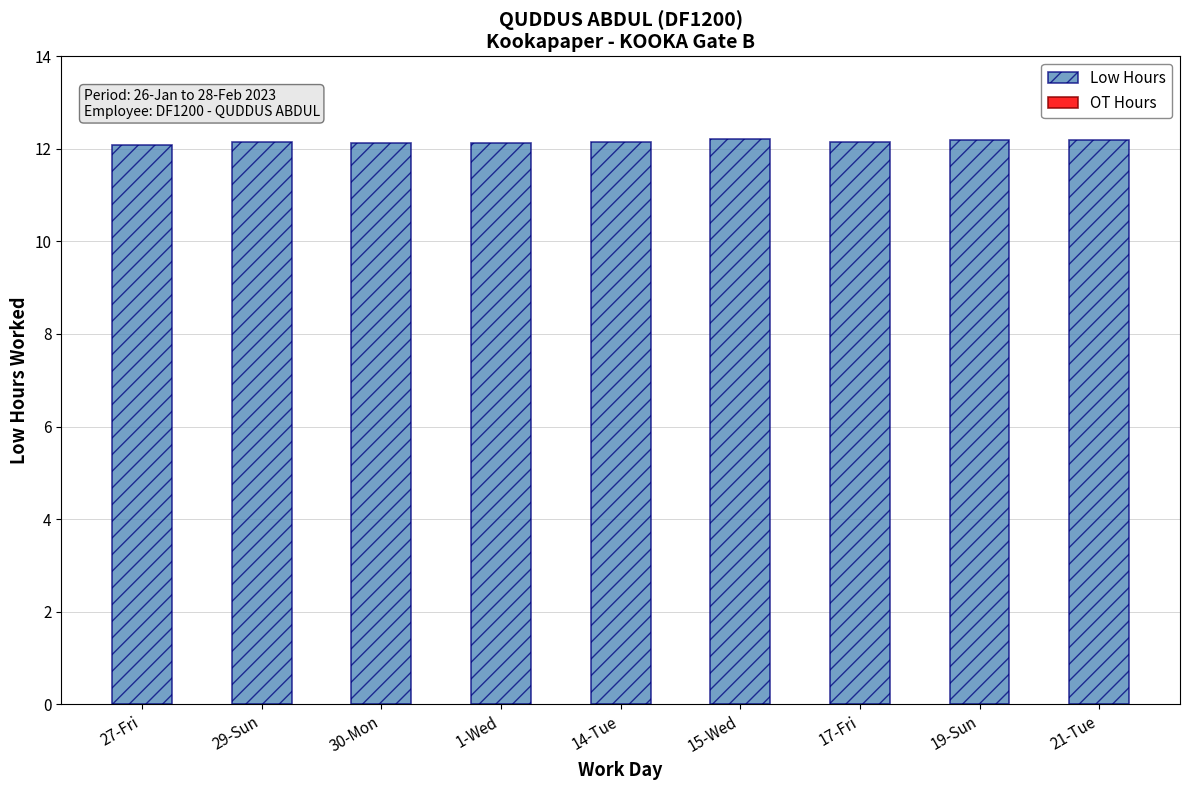

What is the sum of the values at 30-Mon and 27-Fri?

24.2